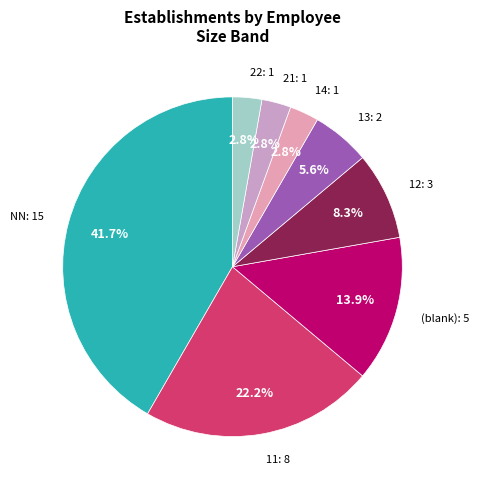

Between 14: 1 and 11: 8, which is larger?

11: 8